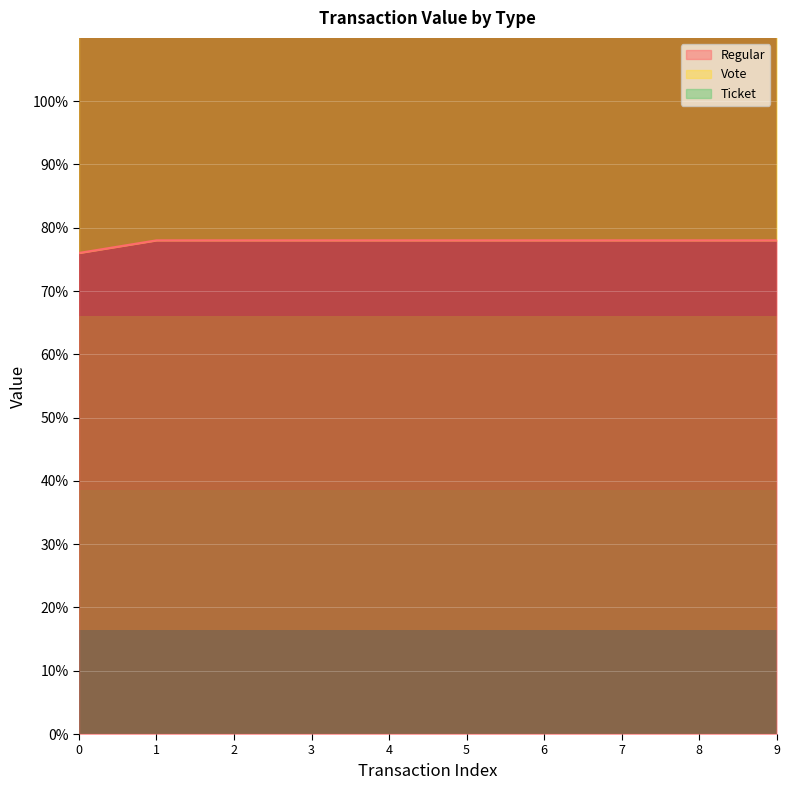

Reading left to right, extract all data points from this chart.

Regular: 76.0	78.0	78.0	78.0	78.0	78.0	78.0	78.0	78.0	78.0
Vote: 152.0	156.0	156.0	156.0	156.0	156.0	156.0	156.0	156.0	156.0